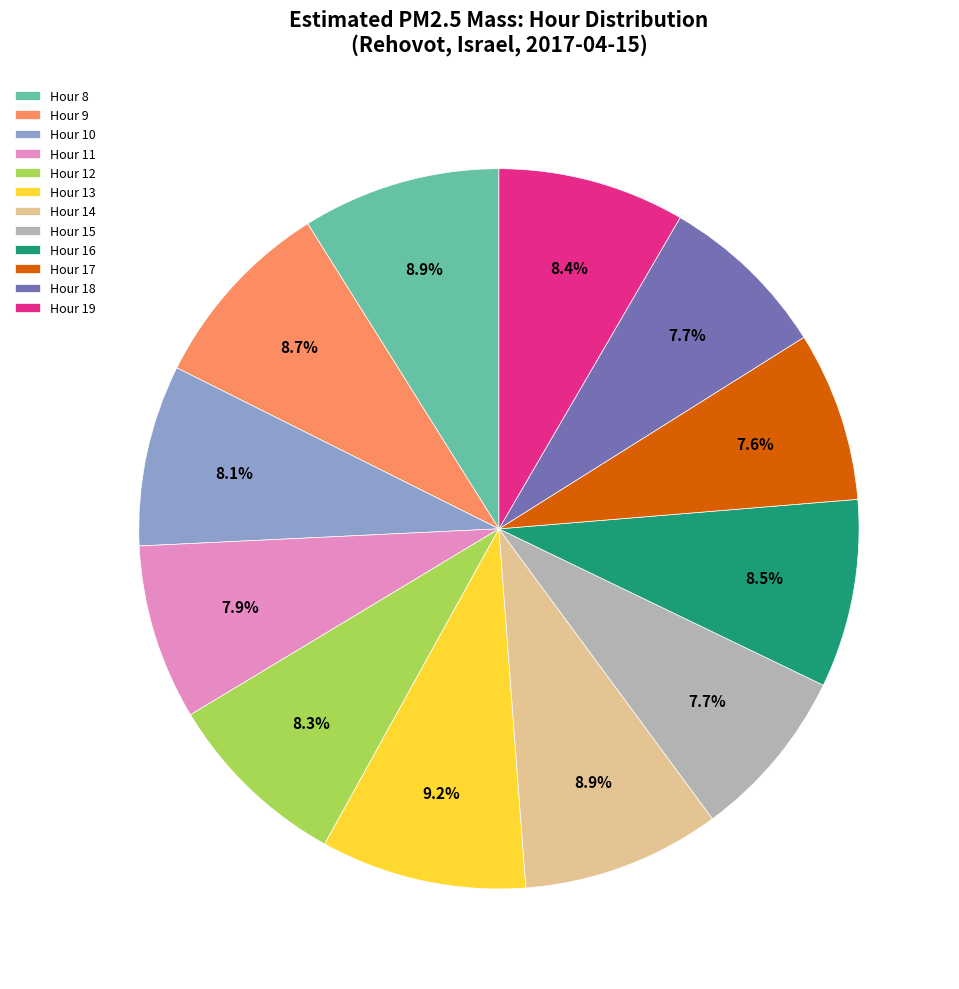

The Hour 11 slice represents 8% of the pie. True or false?

True